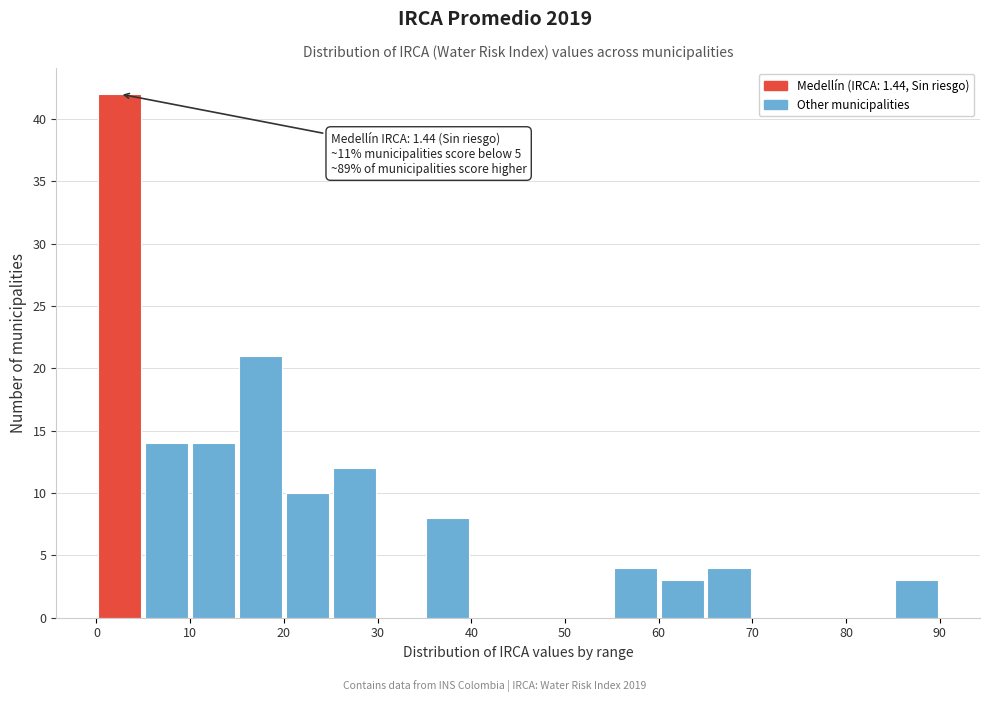

Which range on the x-axis has the tallest bar?

0 to 5